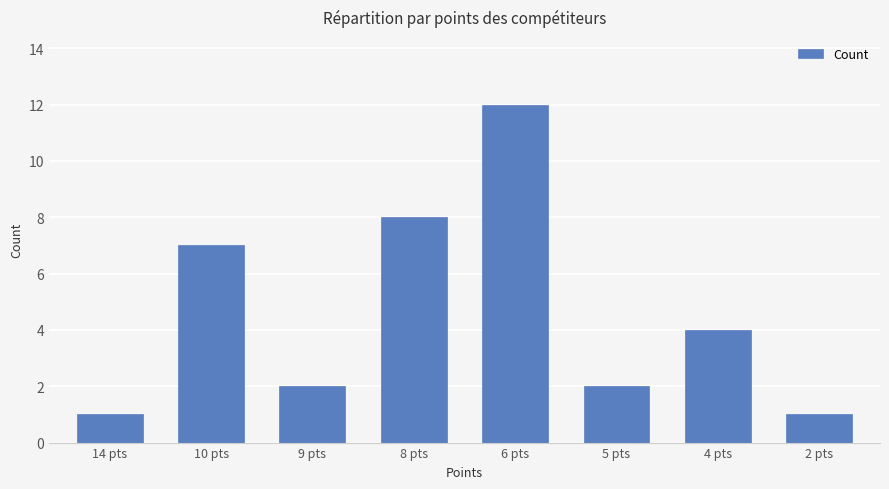

What is the value of the 6th bar from the left?

2